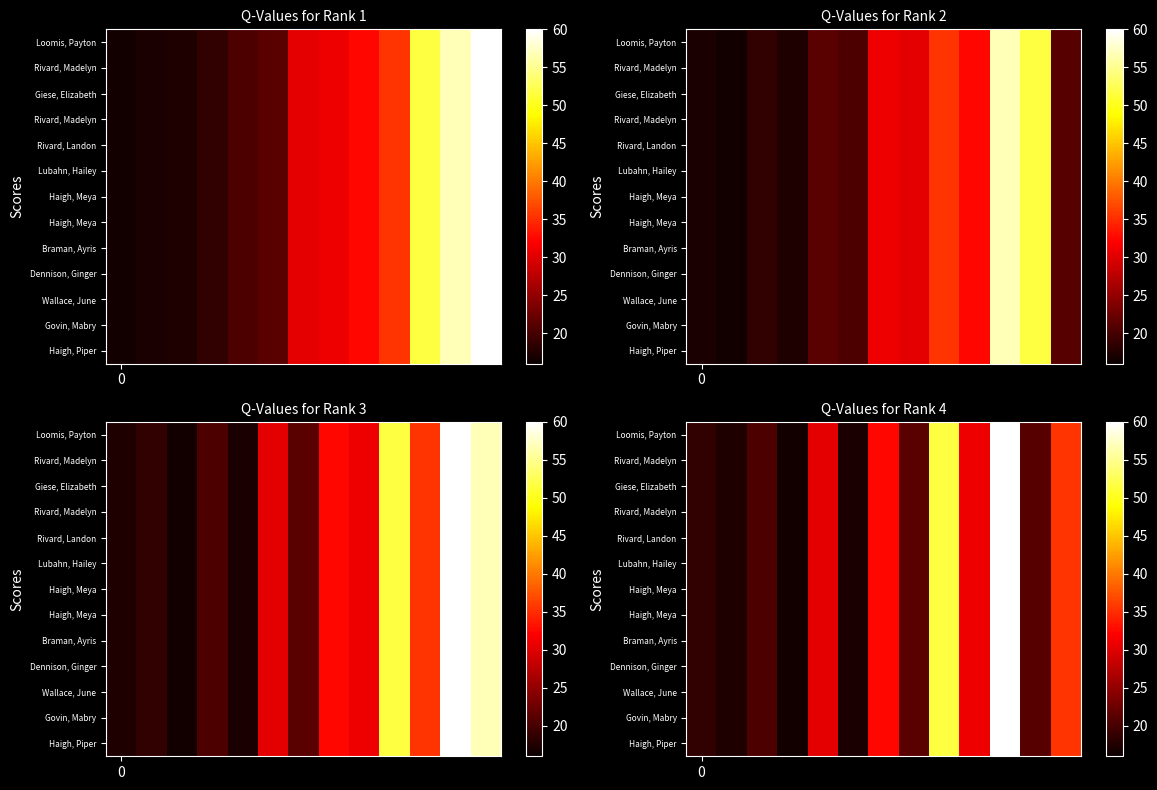

Count the number of data series in this chart.

13